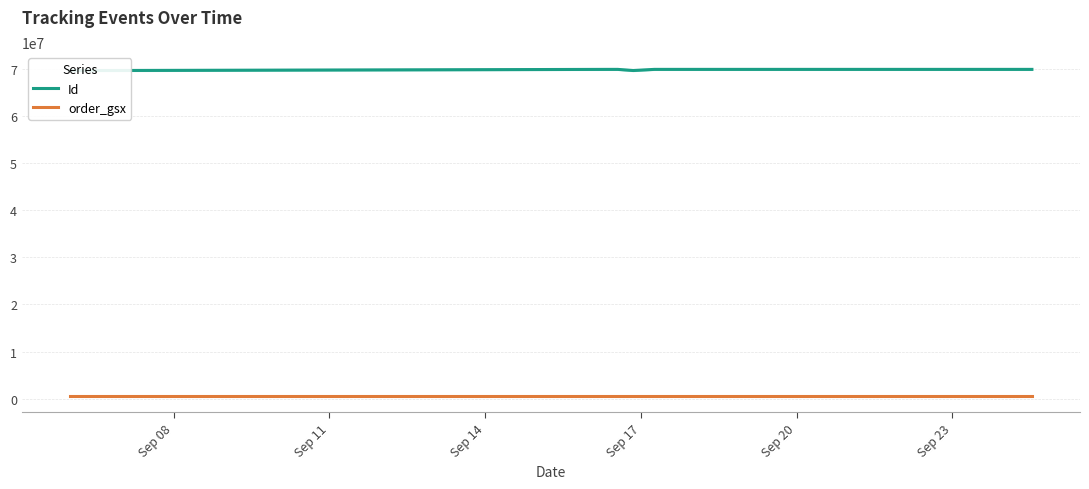

Rank the series by their average value, from highest to lowest.

Id, order_gsx